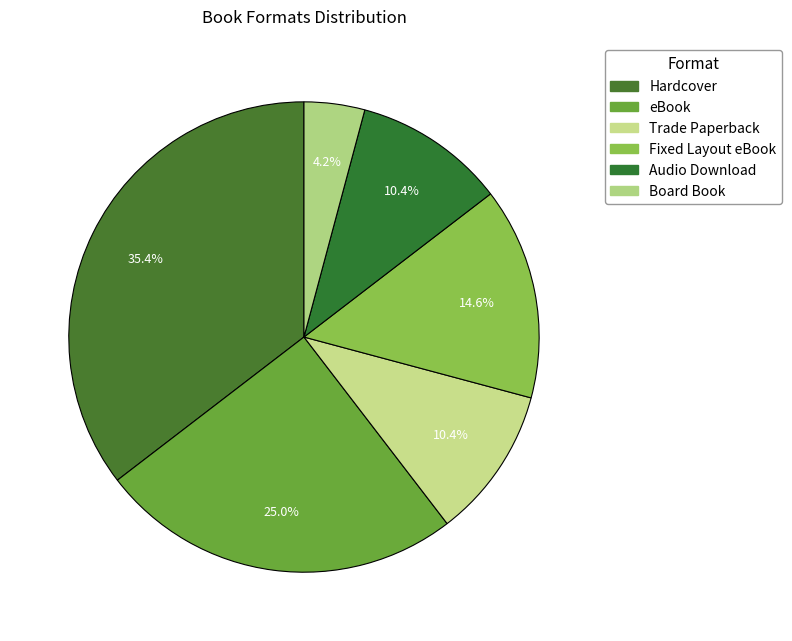

Is there any slice that represents more than half of the pie?

No